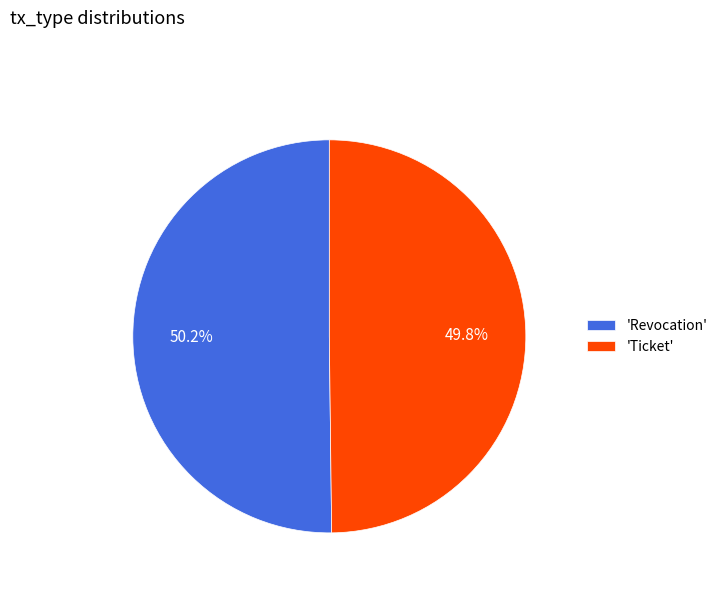

Approximately how many times larger is the value at 'Revocation' compared to 'Ticket'?

1.0